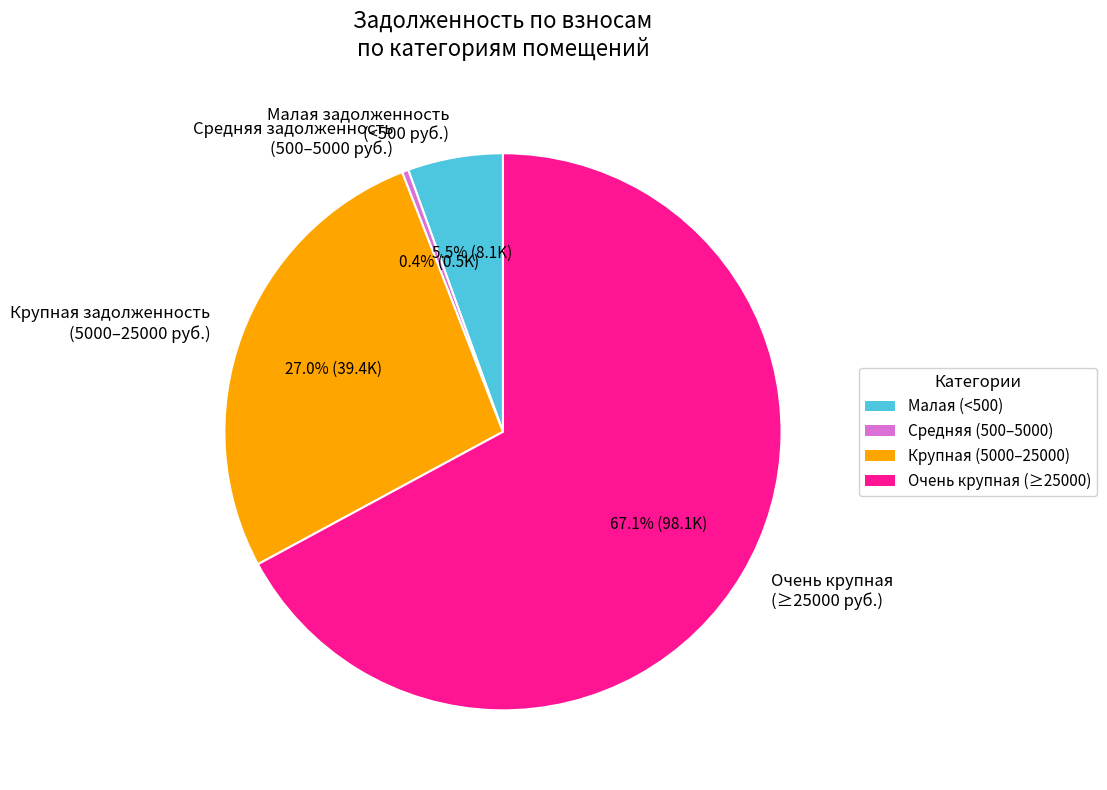

What portion of the pie excludes Малая задолженность (<500 руб.)?

94.5%